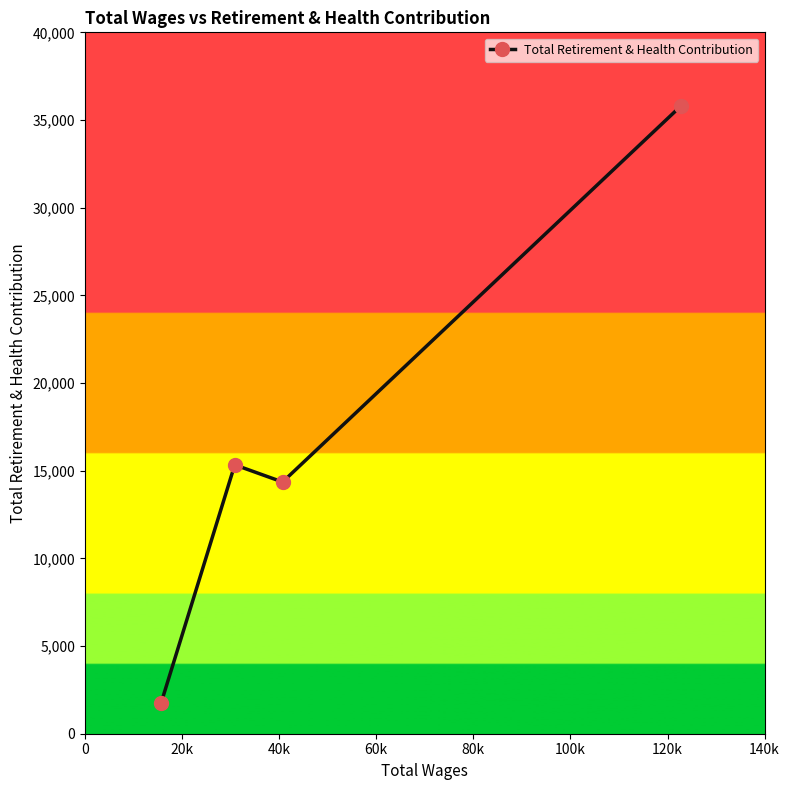

What is the maximum value shown in the chart?

35780